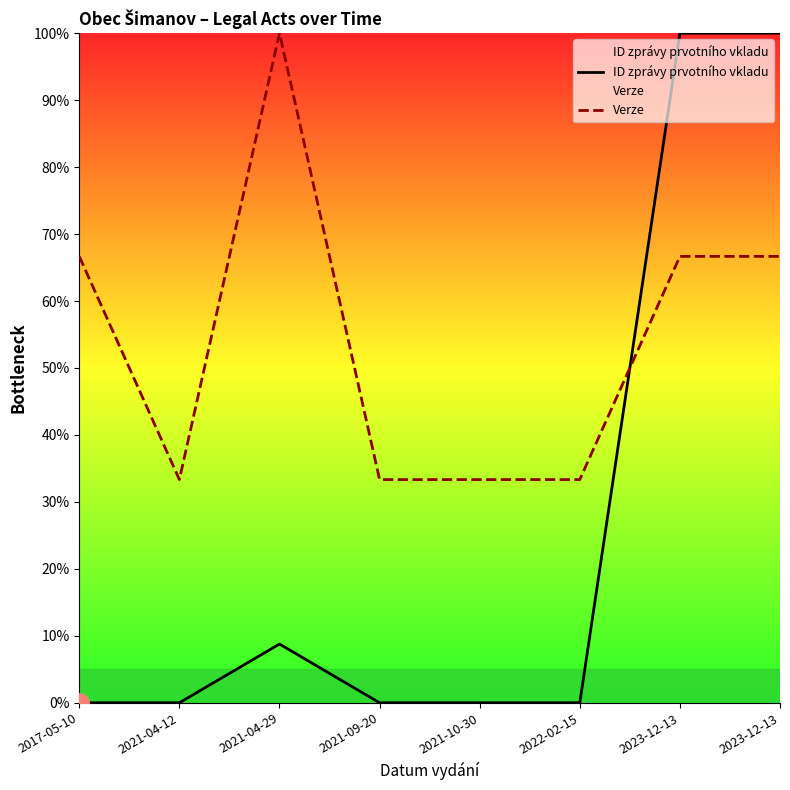

Which series has the widest spread of values?

ID zprávy prvotního vkladu